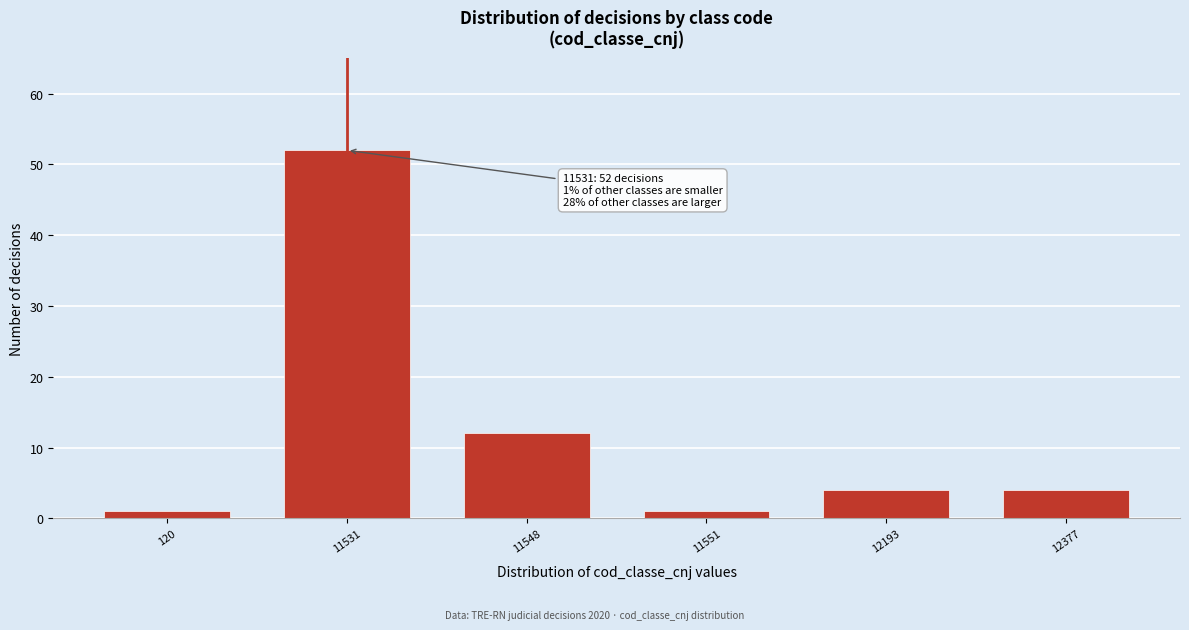

Reading right to left, transcribe all the data shown in this chart.

4	4	1	12	52	1